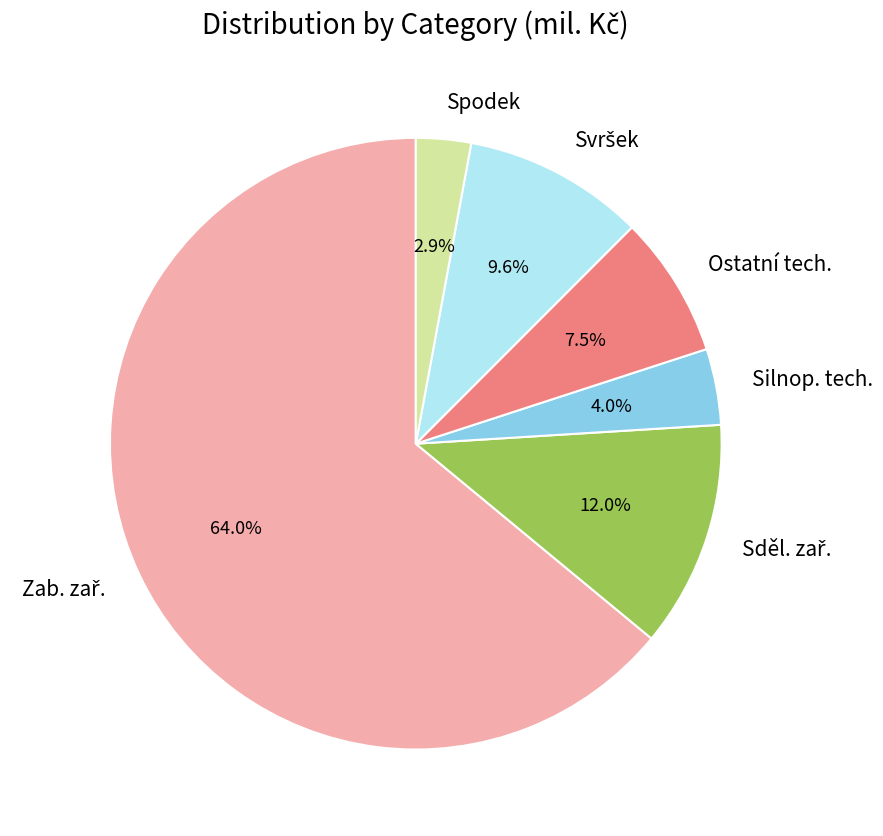

Is there any slice that represents more than half of the pie?

Yes